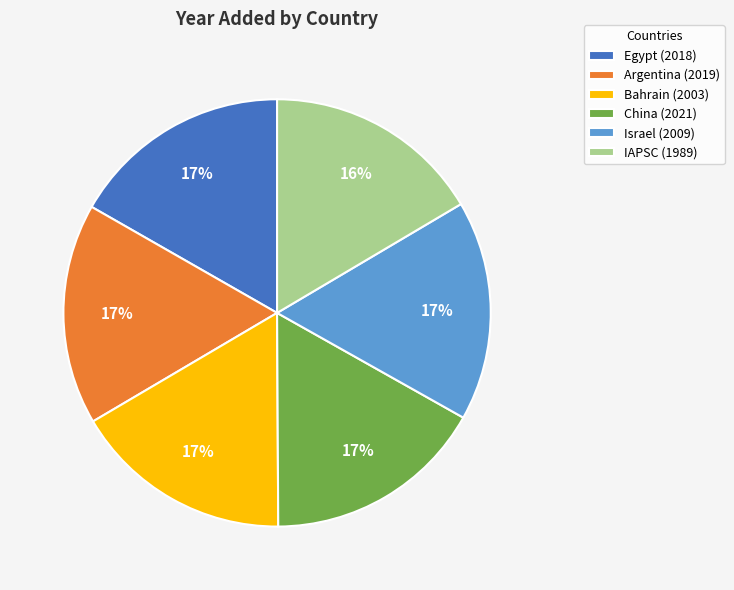

To the nearest percent, what percentage of the pie is IAPSC?

16%